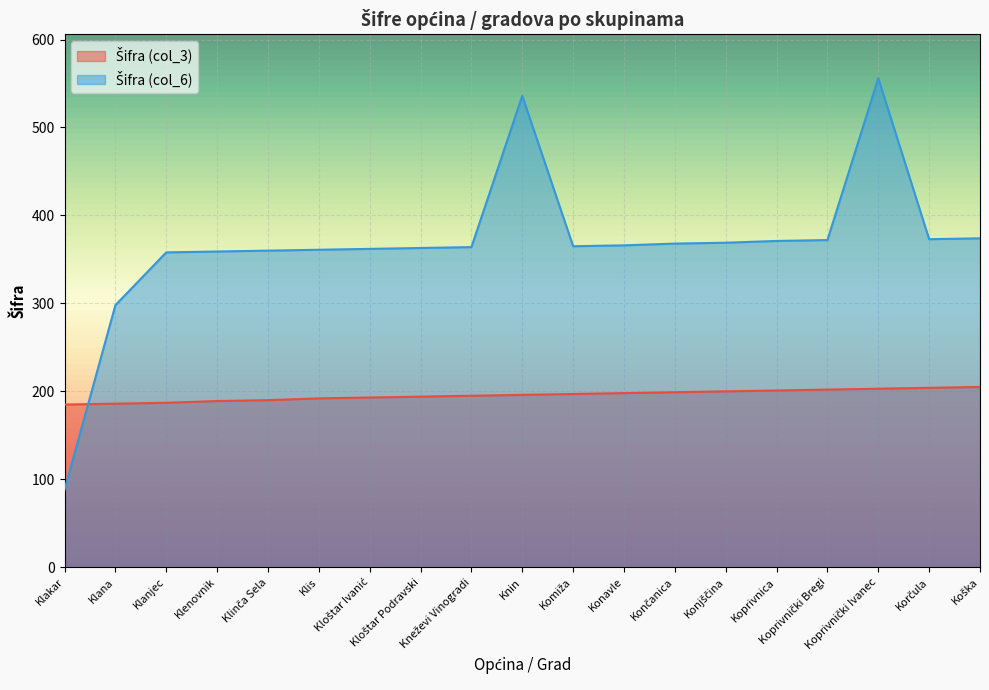

How many data points does each series have?

19